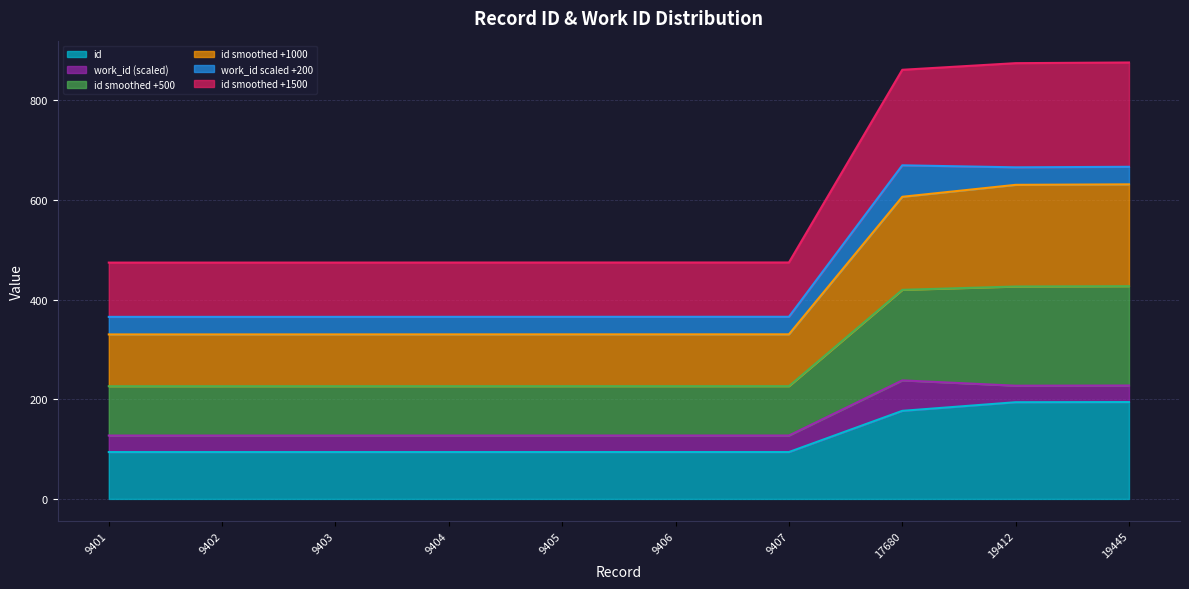

What value does the data have at 9406?

94.1